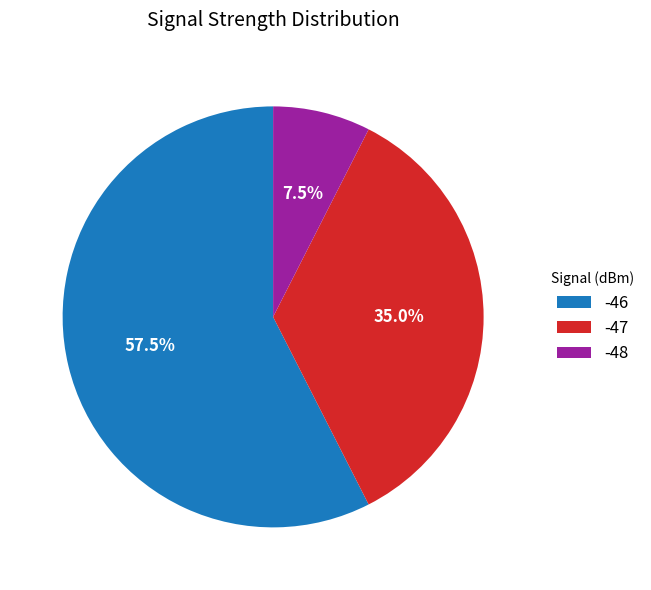

What is the ratio of the value at -47 to the value at -48?

4.7